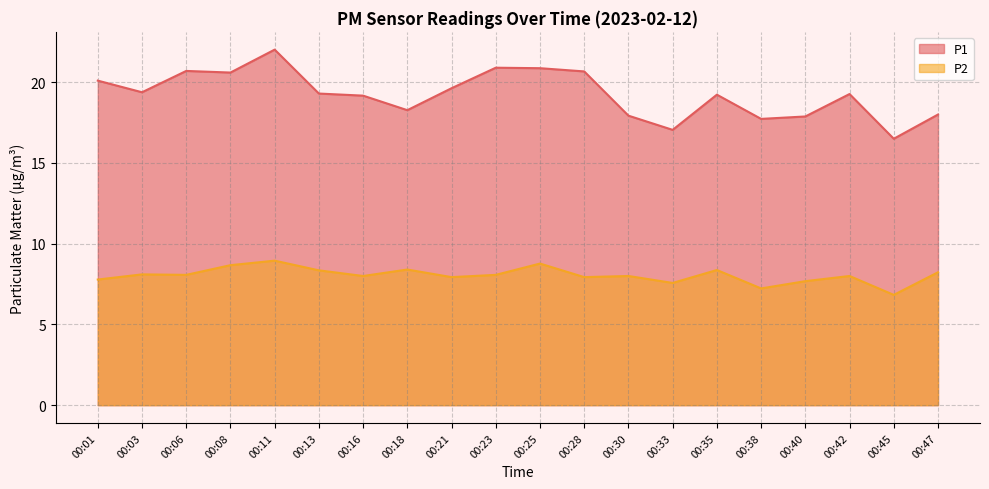

At which category does P2 reach its first local peak?

00:03